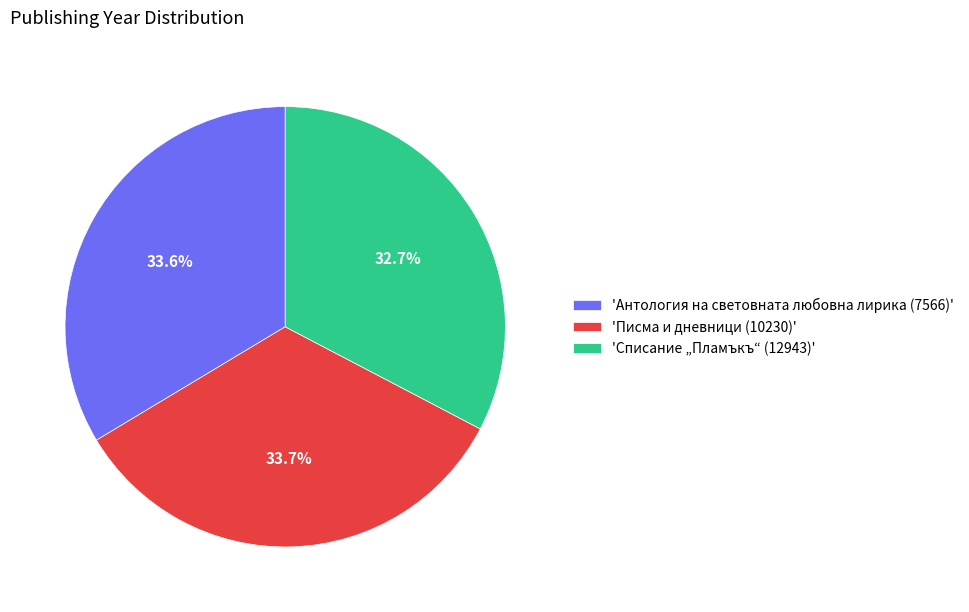

Is there any slice that represents more than half of the pie?

No